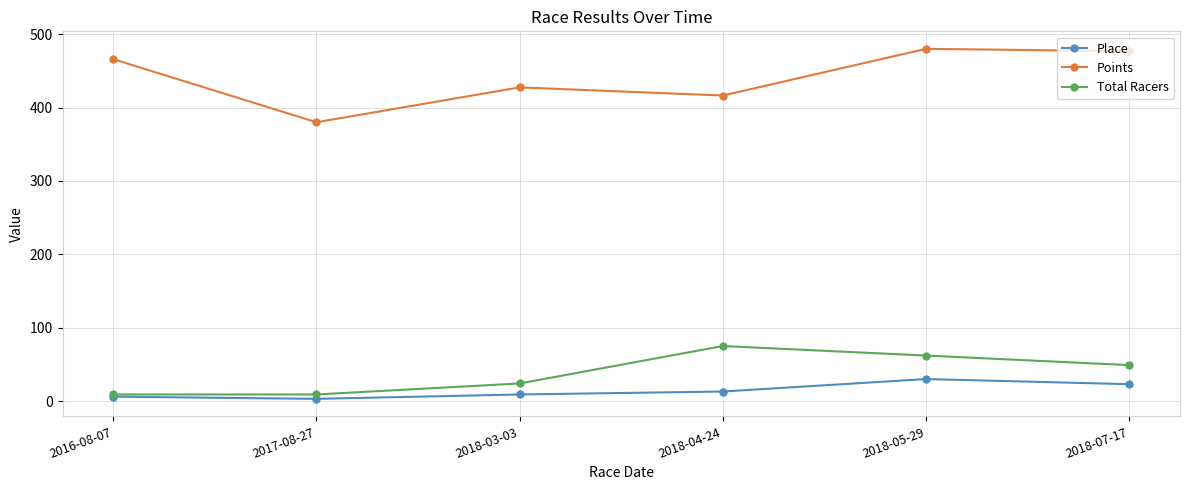

Which series has the widest spread of values?

Points